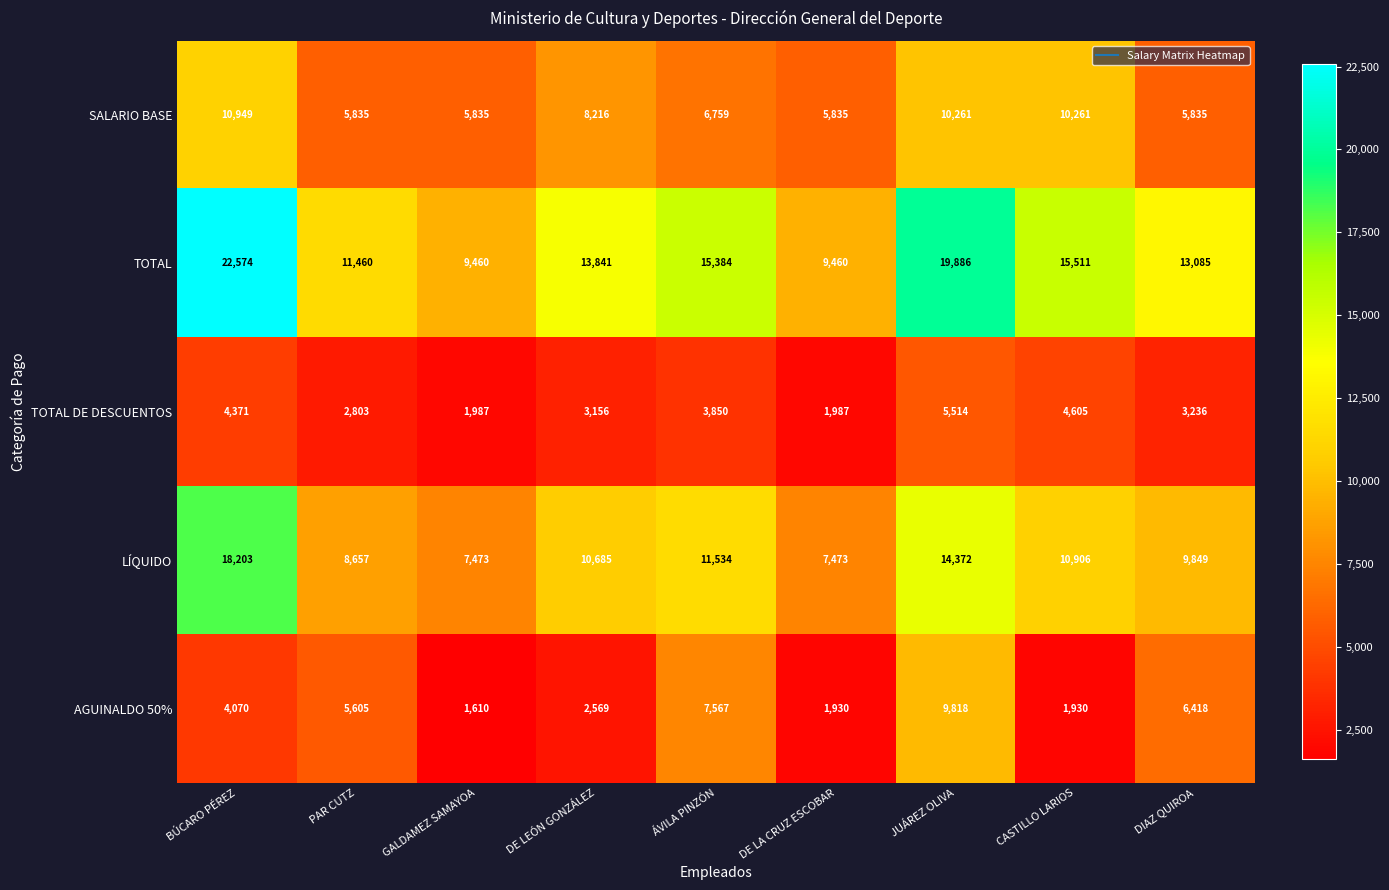

How many series are shown in this chart?

5